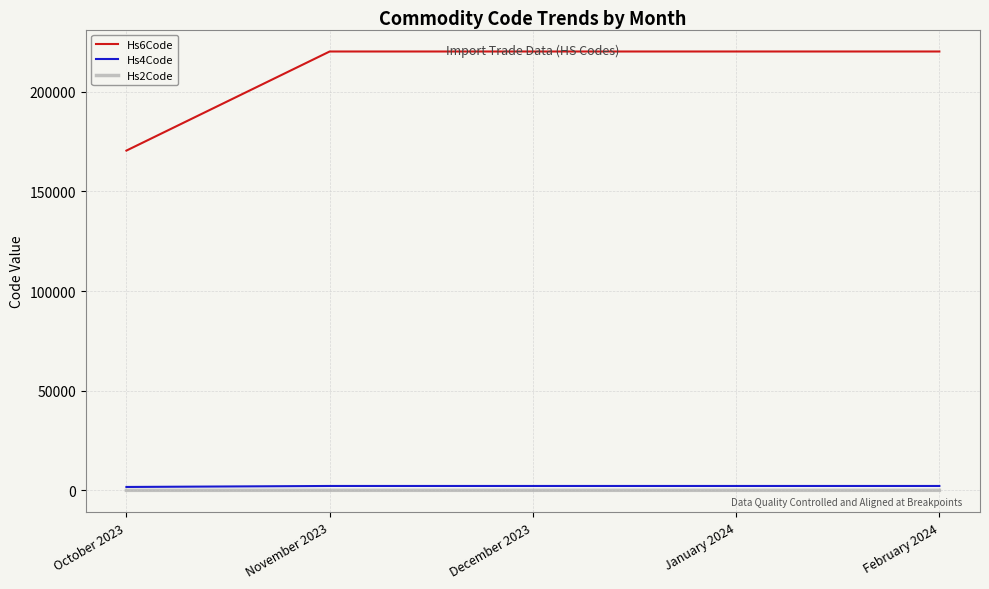

The Hs2Code series shows 17 at October 2023. True or false?

True